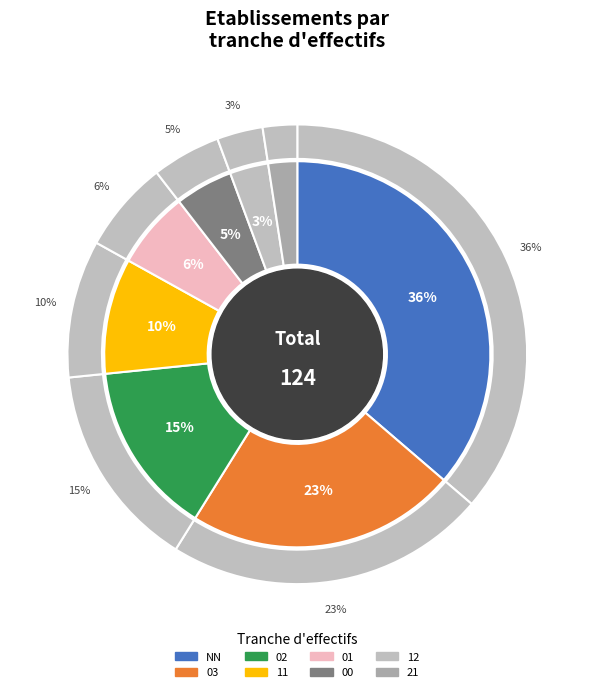

The 03 slice represents 23% of the pie. True or false?

True